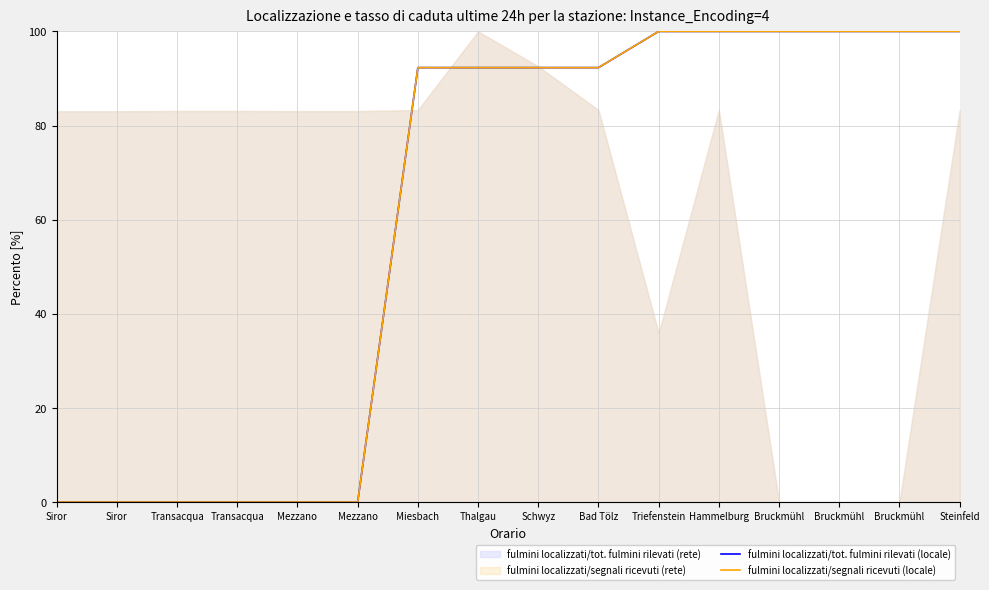

Does the chart have visible grid lines?

Yes